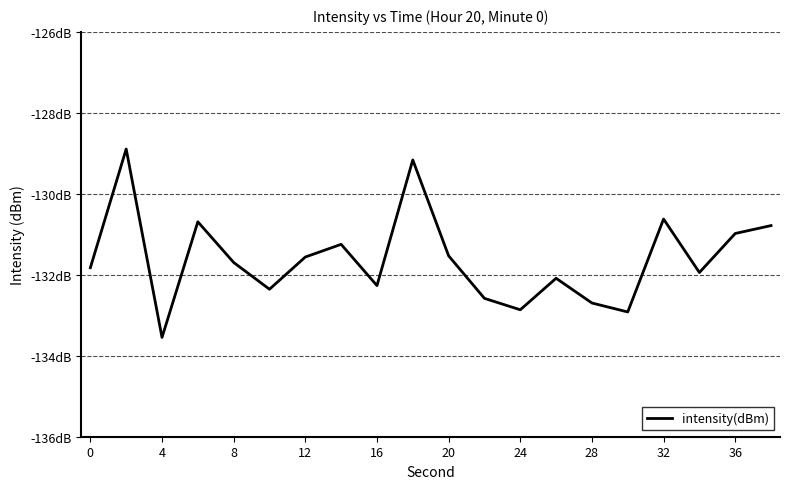

Does the chart display data point markers on the line(s)?

No